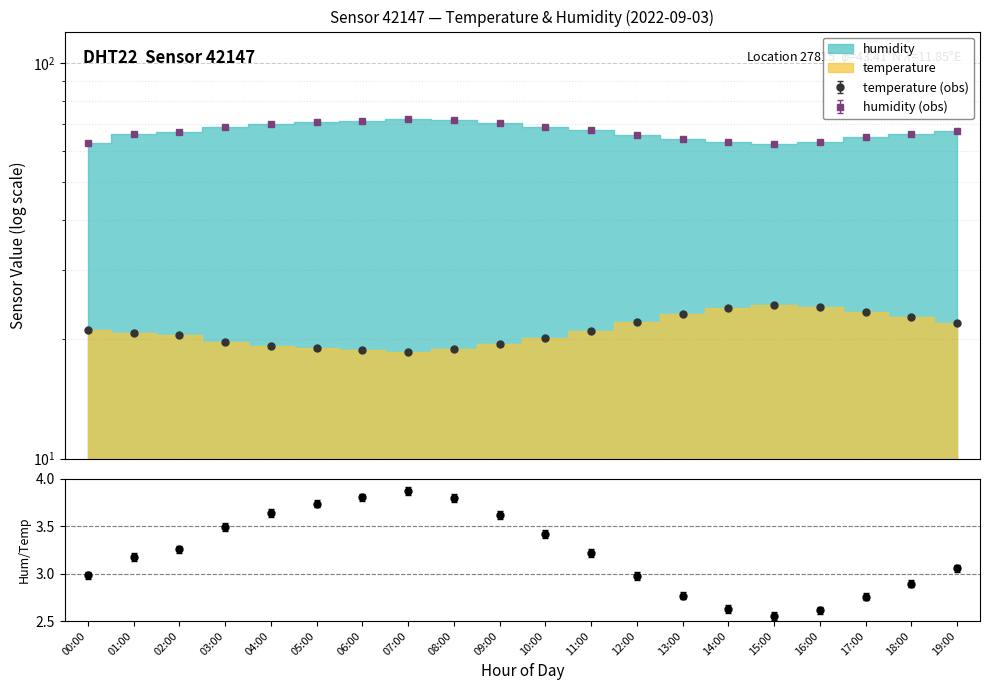

True or false: humidity and temperature intersect in this chart.

False